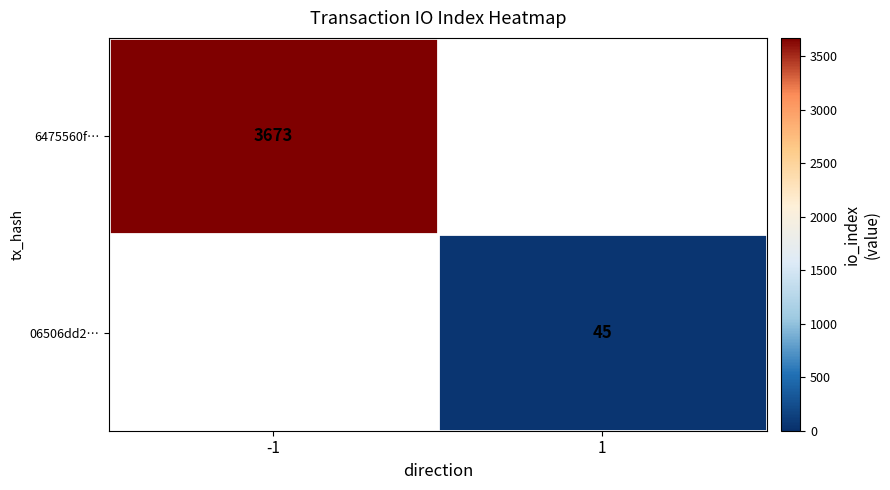

The value of 06506dd2… at 1 is 29. True or false?

False